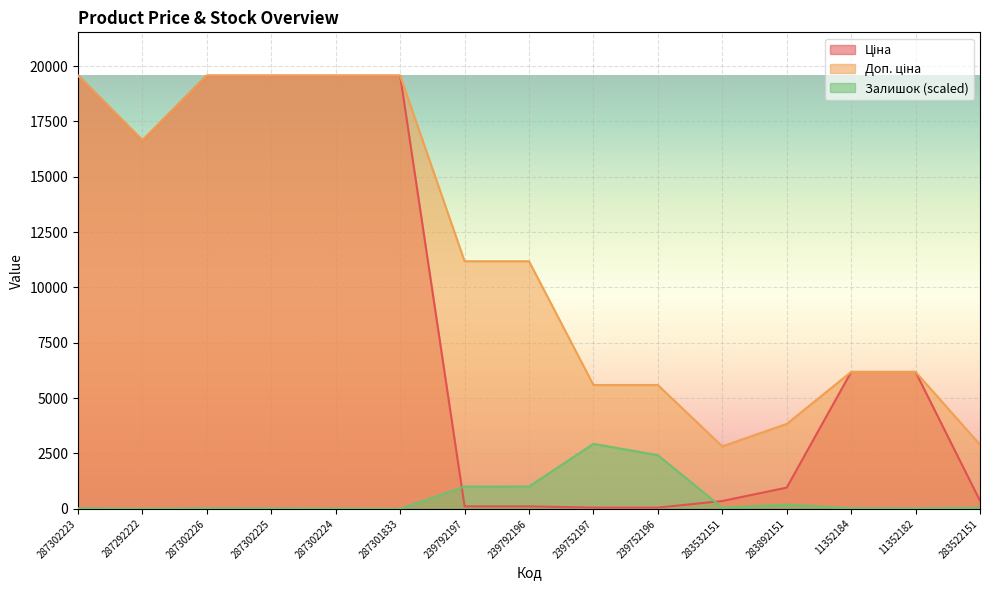

True or false: Ціна has a value of 19564.9 at 287302226.

True